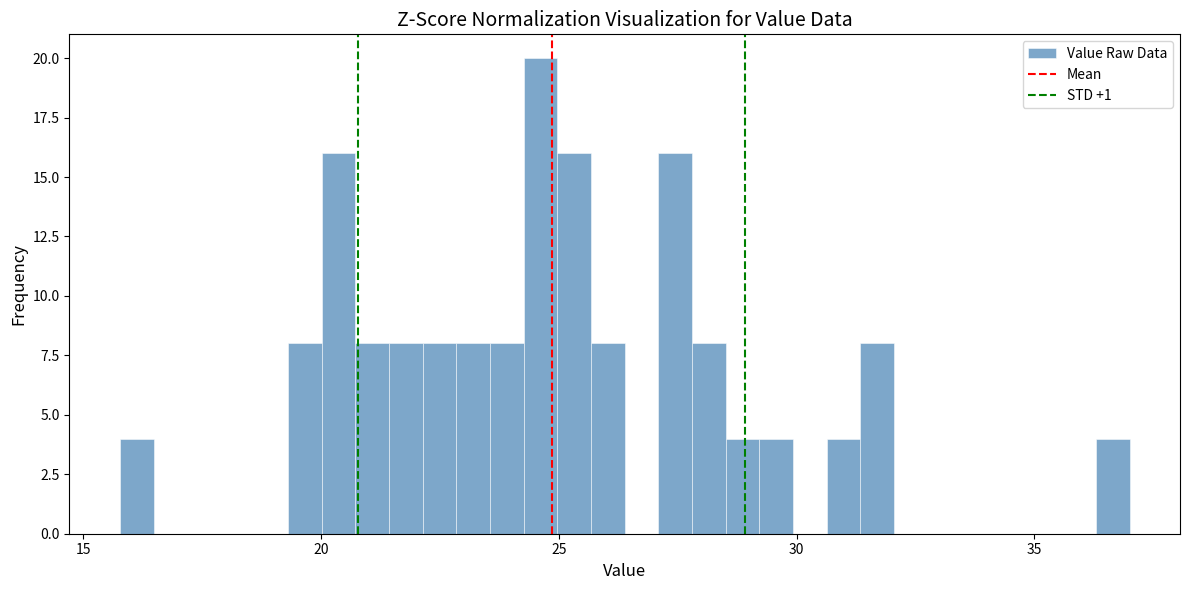

Around what value on the x-axis is the tallest bar? Give the approximate position of its centre, as read against the axis.

24.5